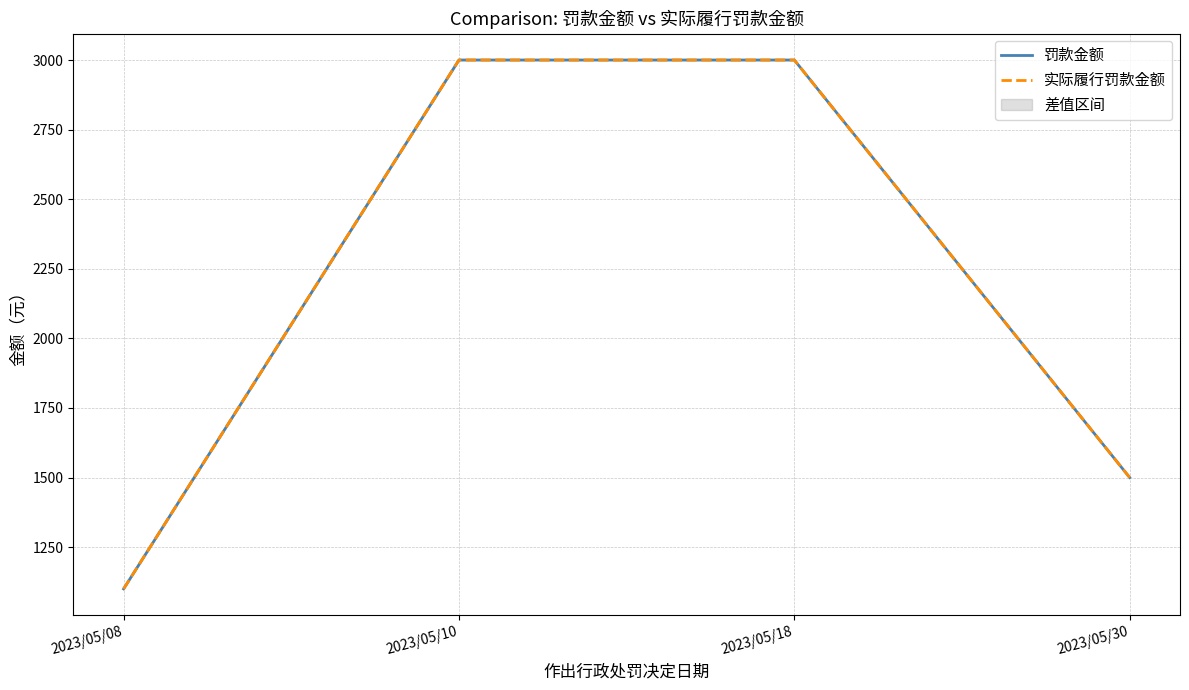

True or false: 罚款金额 and 实际履行罚款金额 cross at least once.

False